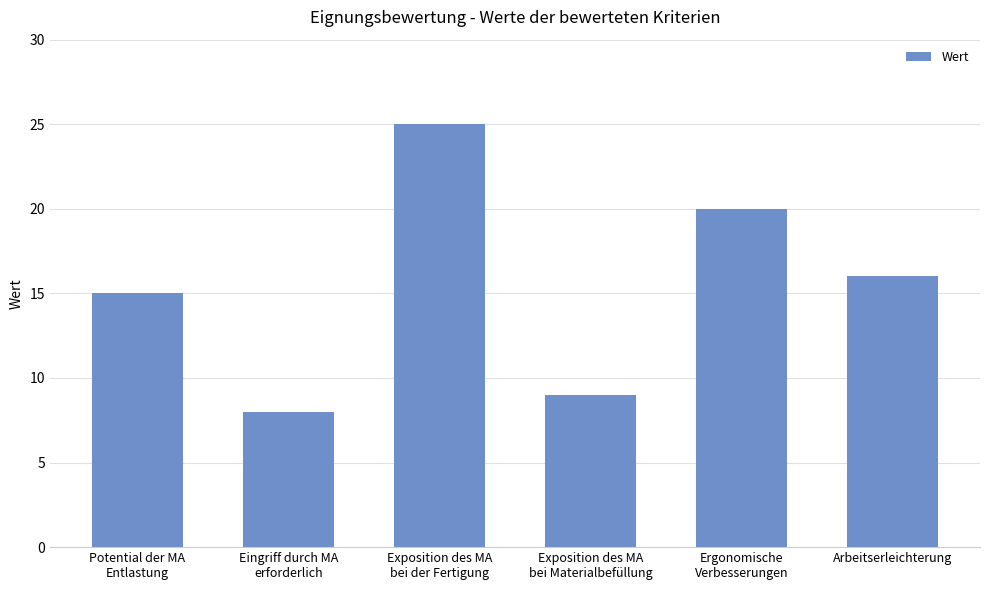

What is the greatest value displayed?

25